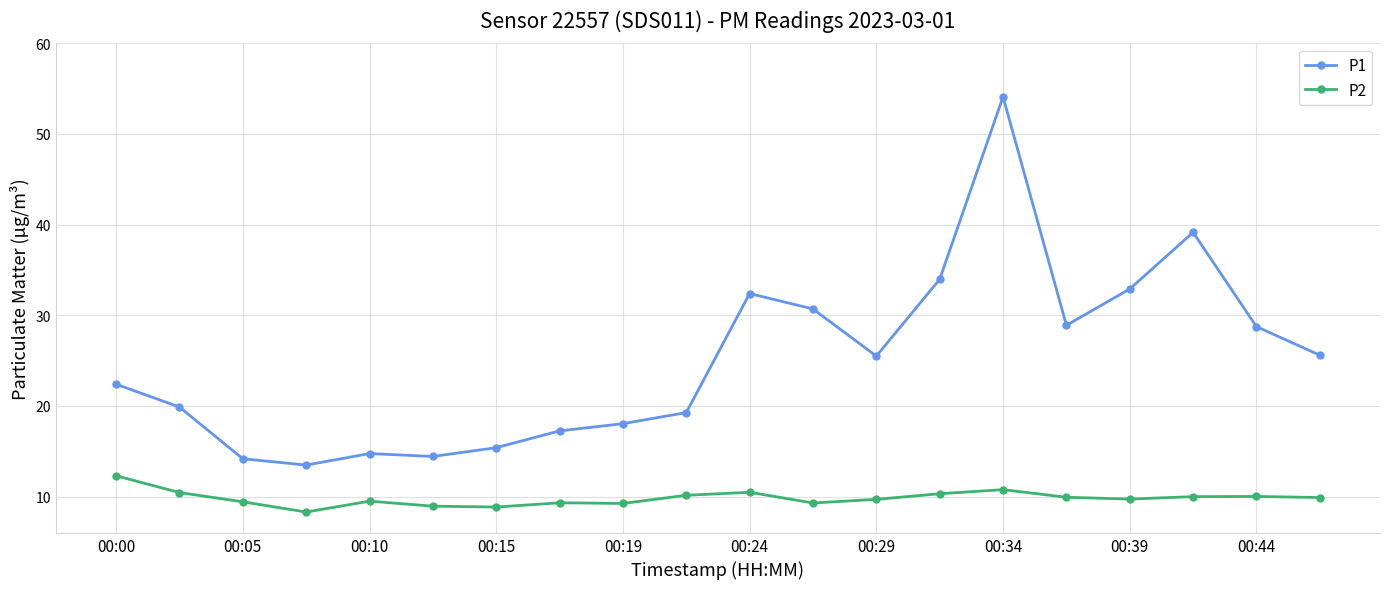

Does the chart display data point markers on the line(s)?

Yes